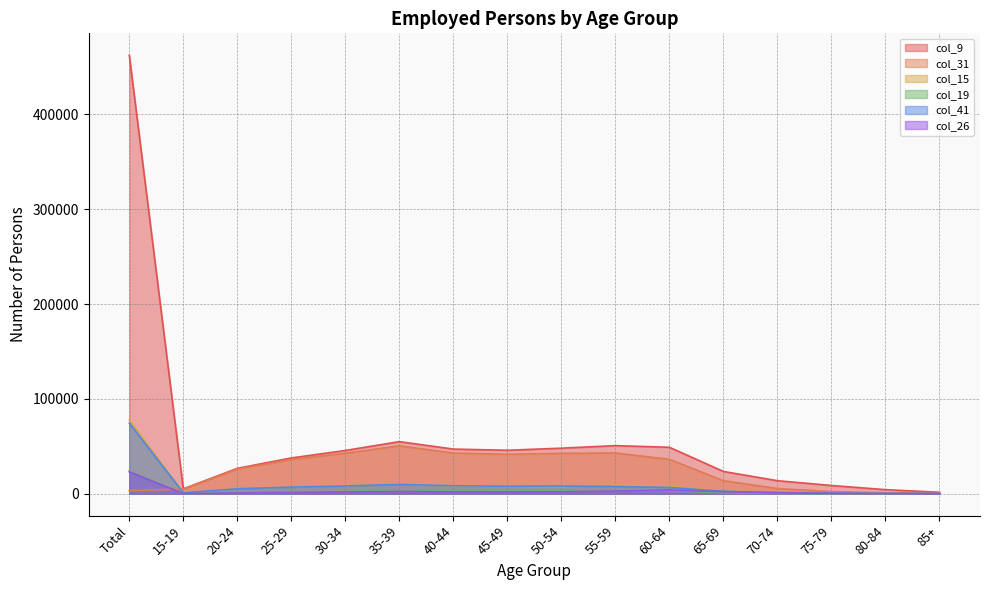

Where is col_15 nearest to the value 38895?

35-39